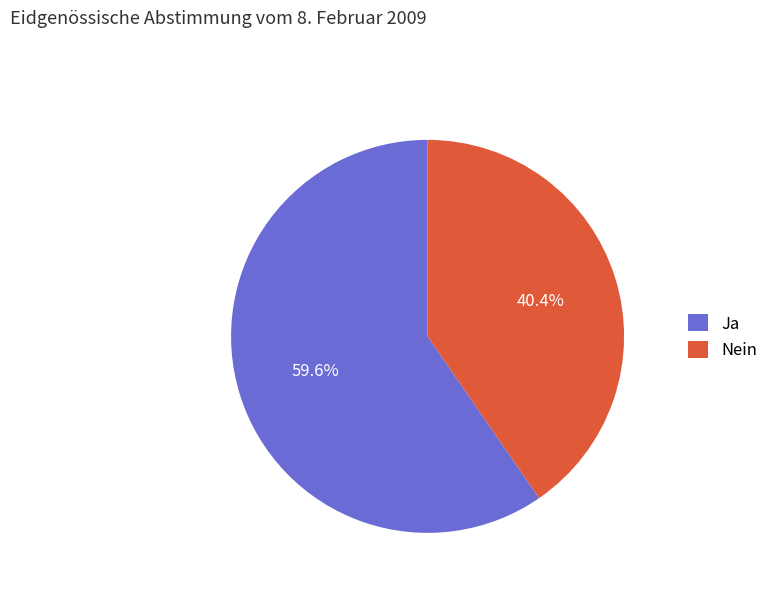

Does Ja account for over 50% of the chart?

Yes